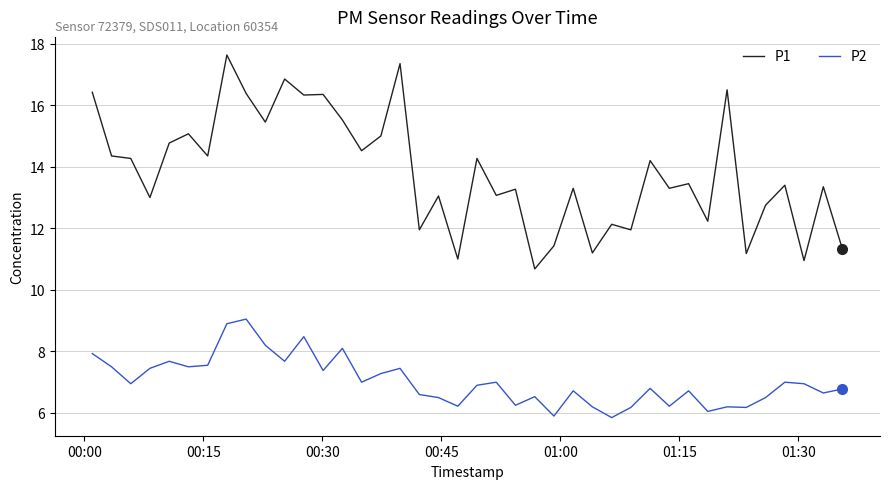

Is this an area chart (filled region under the line)?

No